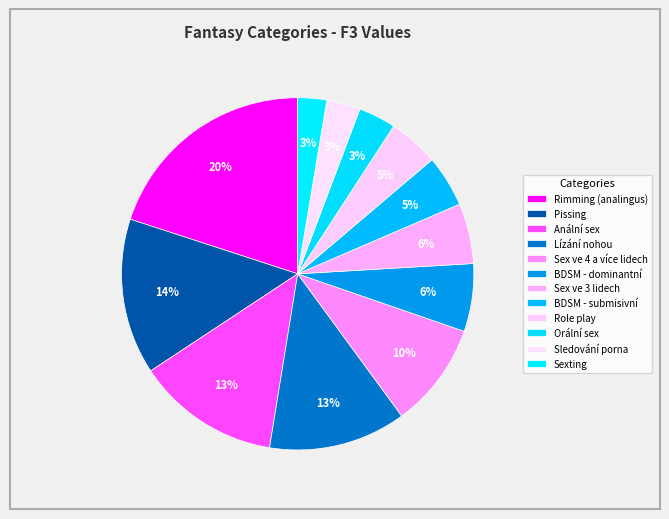

To the nearest percent, what is the combined percentage of BDSM - submisivní and Sledování porna?

8%